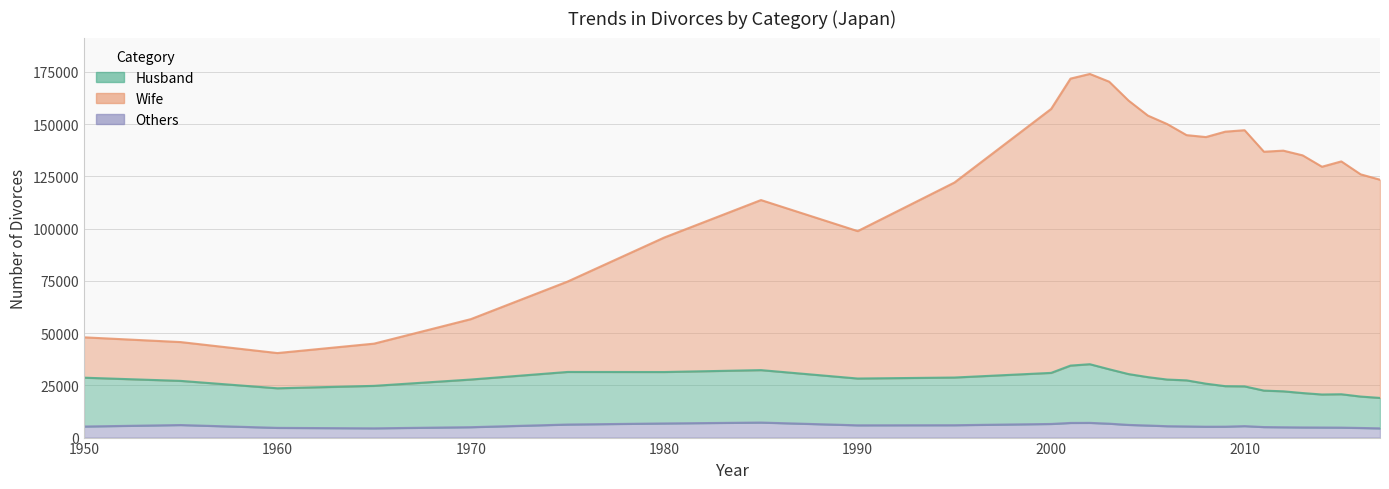

In Others, how many points are higher than both neighbors (excluding endpoints)?

4